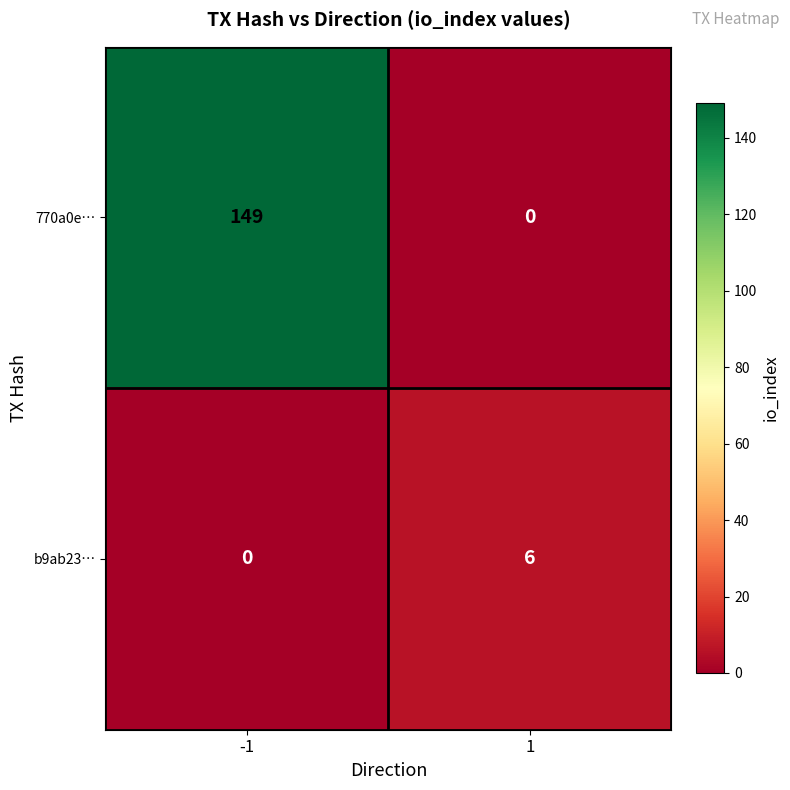

Reading right to left, extract all data points from this chart.

770a0e…: 1=0	-1=149
b9ab23…: 1=6	-1=0